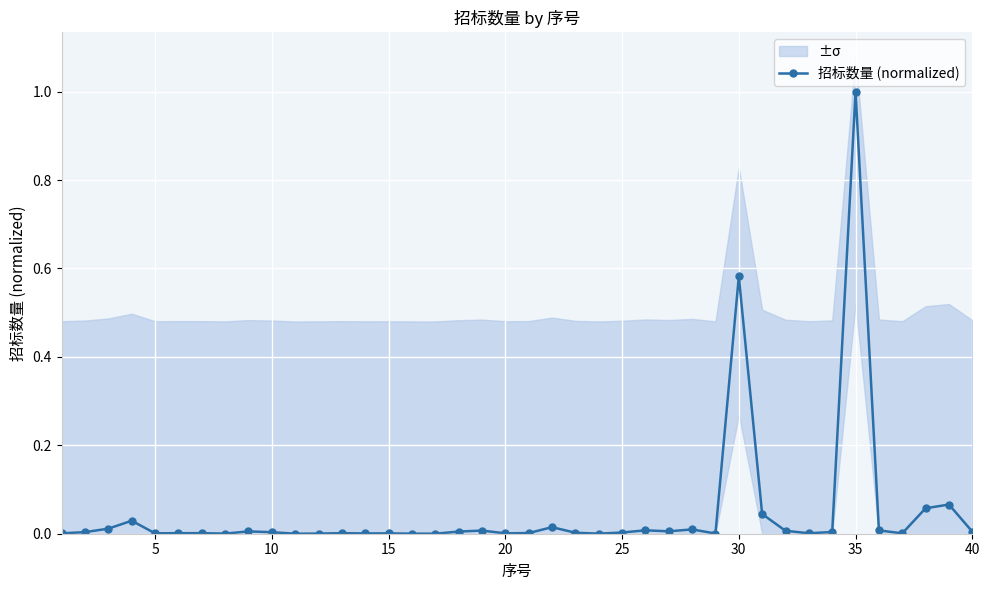

What is the highest value of the 招标数量 (normalized) series?

1.0